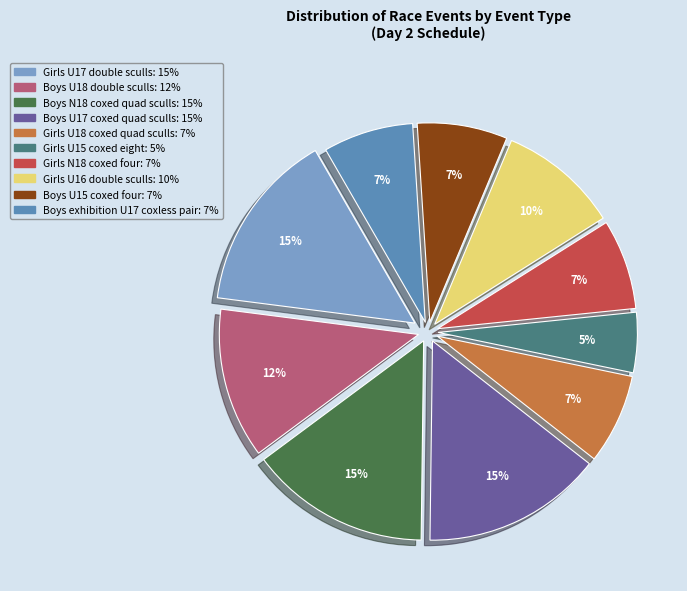

Do Girls U17 double sculls and Boys U15 coxed four together represent more than half of the pie?

No